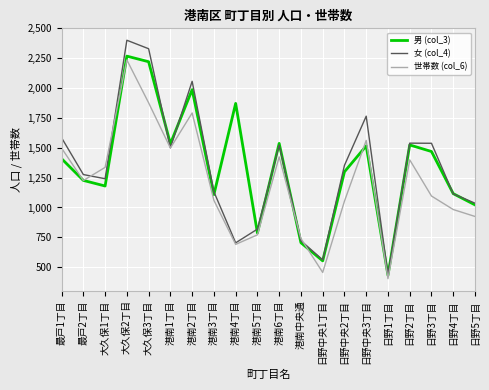

Read the 男 (col_3) value at 大久保1丁目.

1180